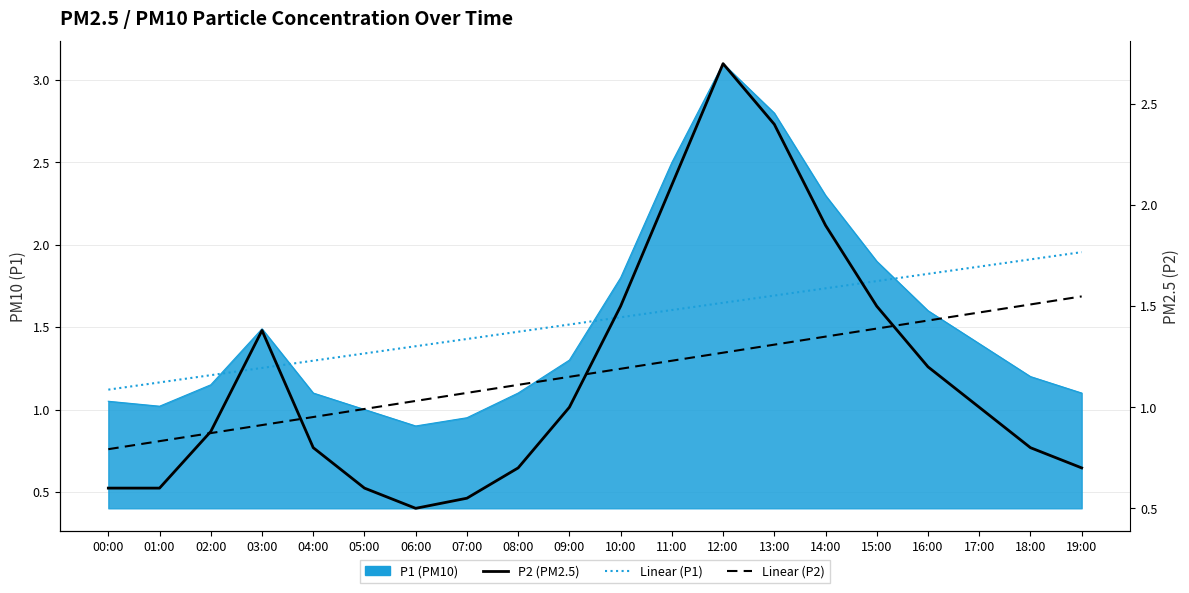

At which category is the sum across all series the highest?

12:00